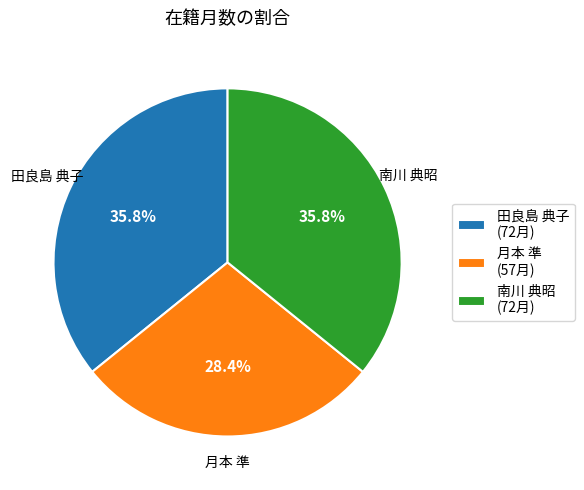

Is it true that 月本 準 is 16% of the pie?

False